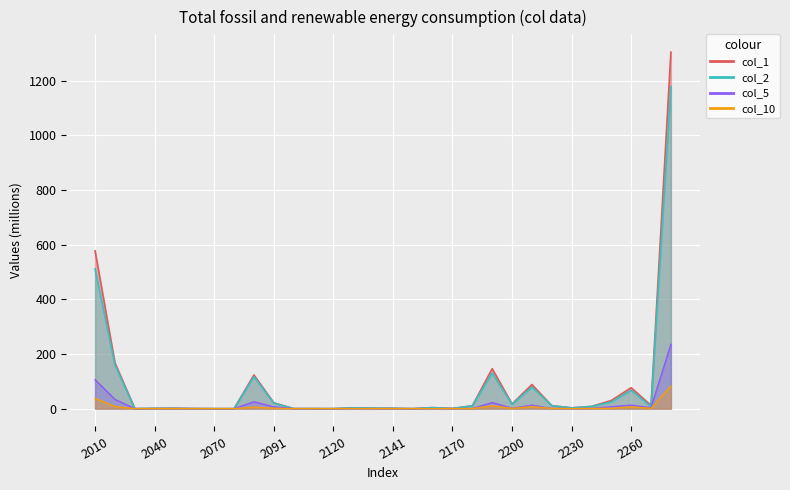

True or false: col_2_line and col_10_line cross at least once.

False